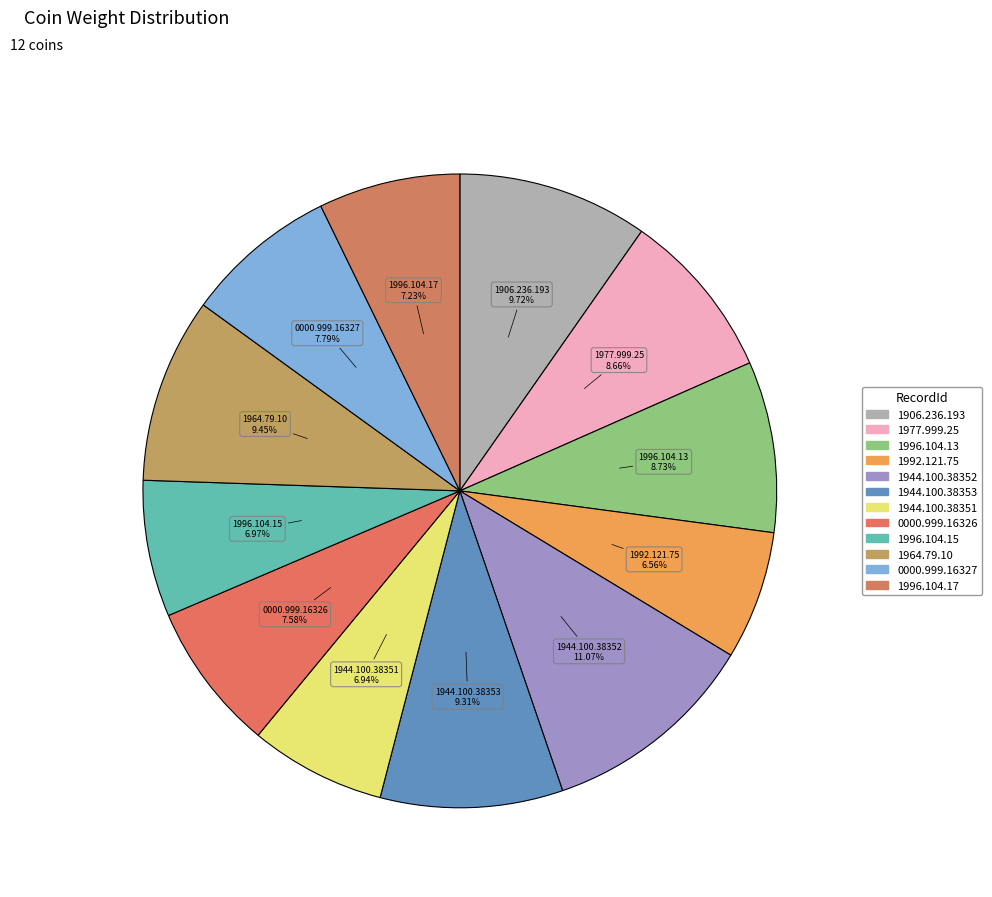

Count the number of slices in the pie.

12